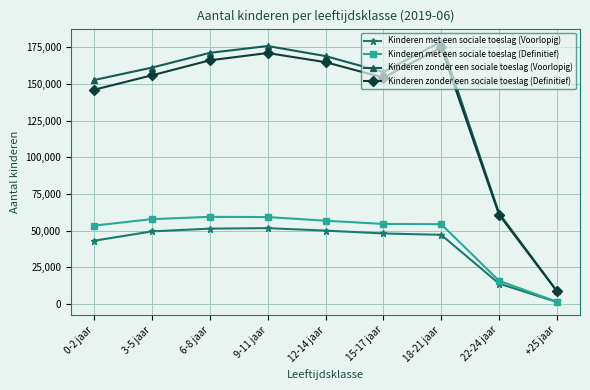

Which series has the largest total across all categories?

Kinderen zonder een sociale toeslag (Voorlopig)